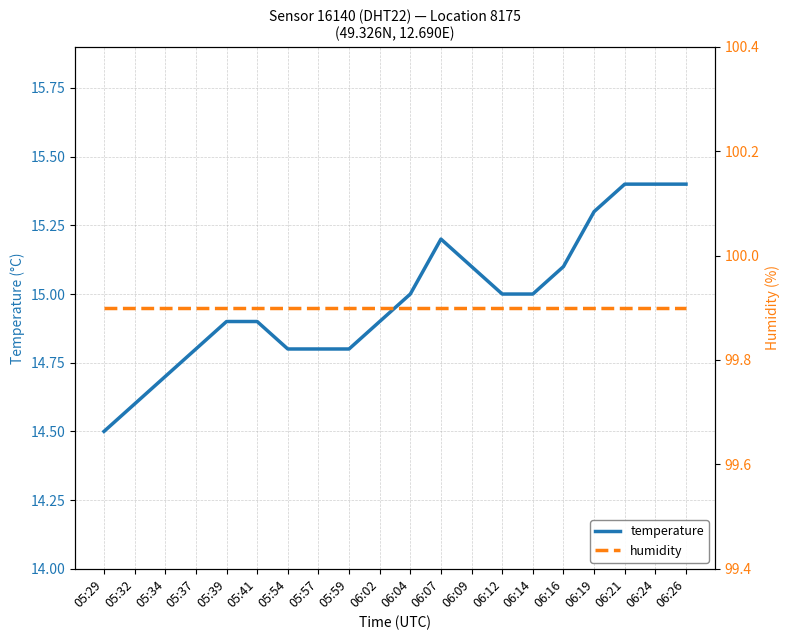

How many categories are shown in the chart?

20